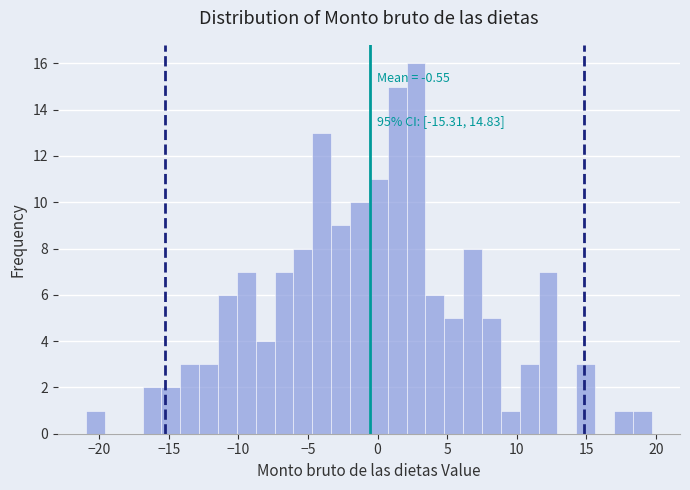

Around what value on the x-axis is the tallest bar? Give the approximate position of its centre, as read against the axis.

3.0